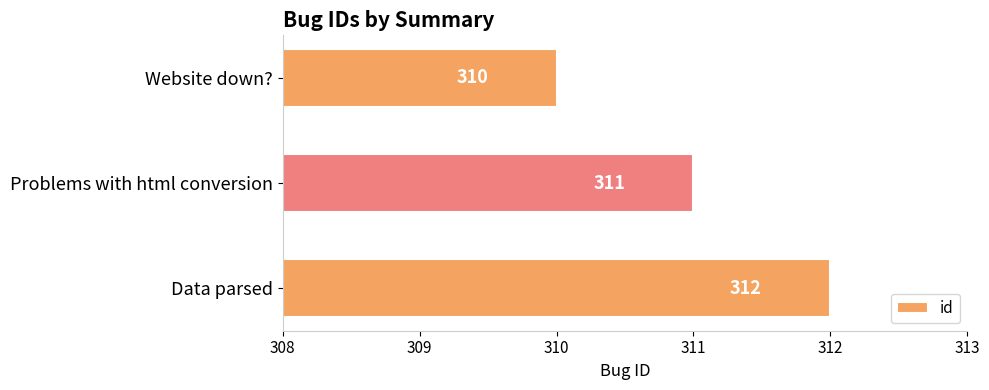

At which label is the value closest to 311?

Problems with html conversion